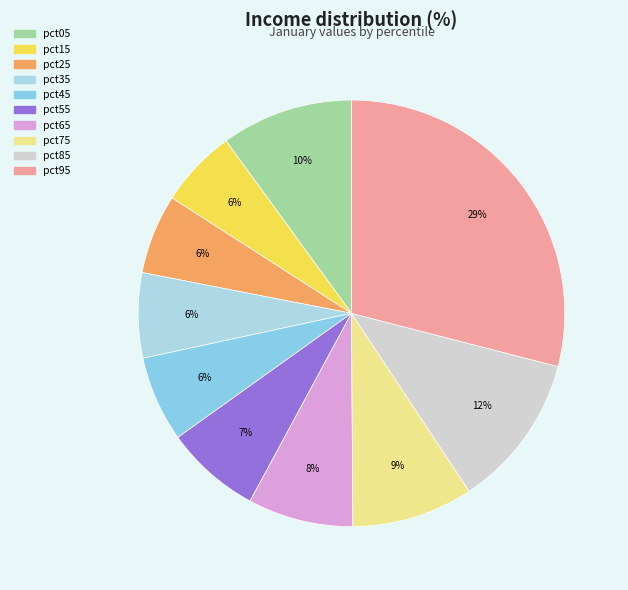

To the nearest percent, what is the difference between the pct15 and pct55 slice percentages?

1%